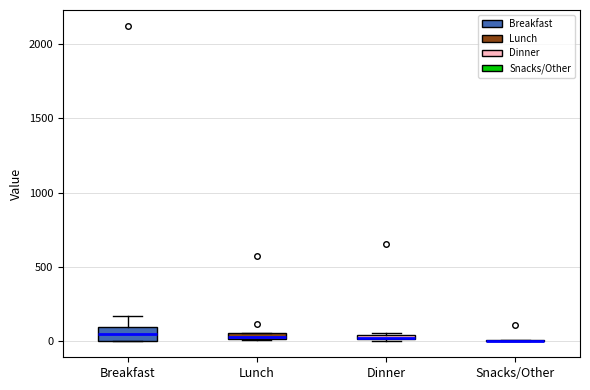

Which box is the tallest, from its lower edge to its upper edge?

Breakfast